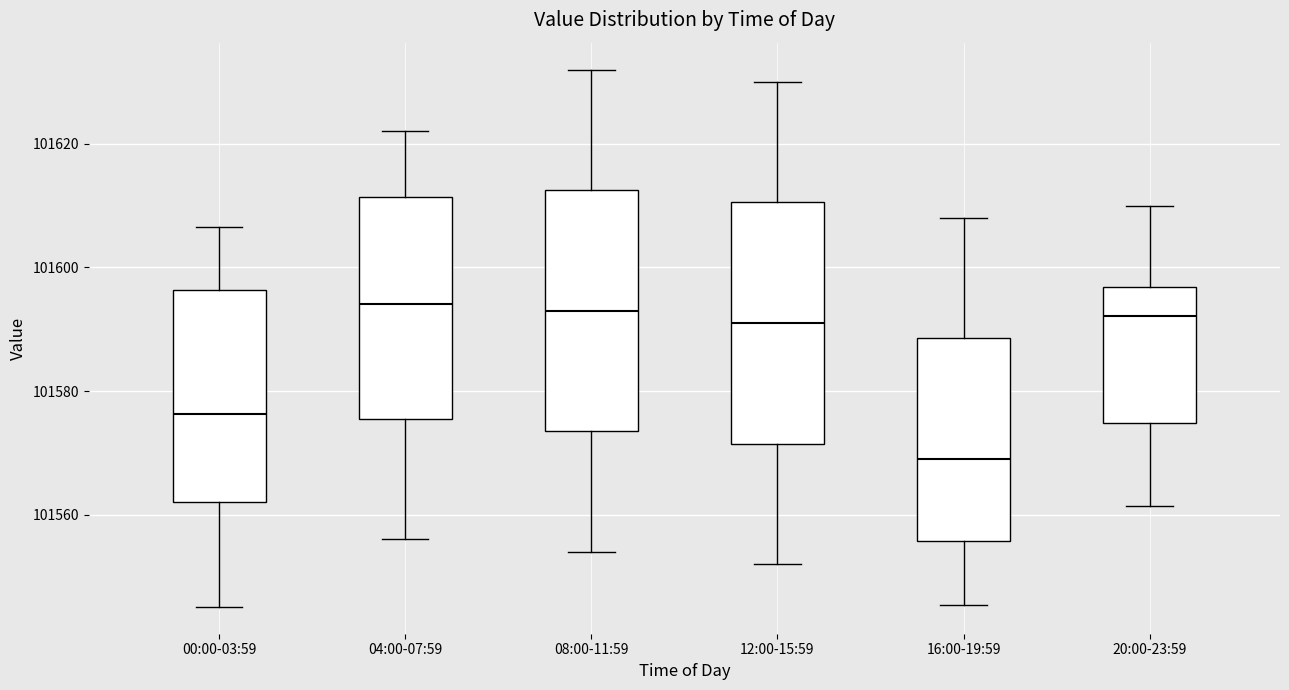

Where does the upper whisker of the box for 08:00-11:59 end on the y-axis? The values are not printed on the chart, so give them approximately, as read against the axis.

101632